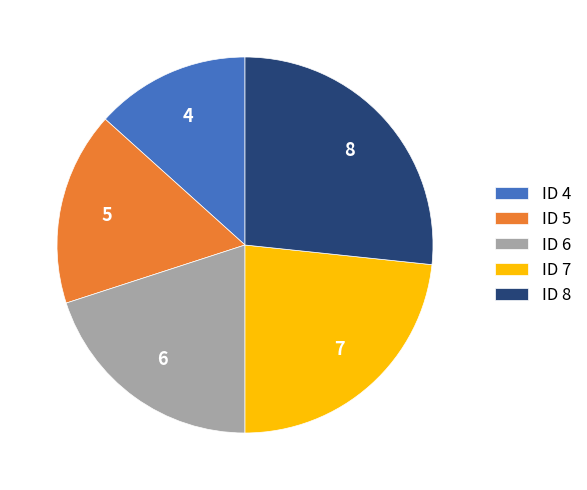

Which slice is the largest?

ID 8